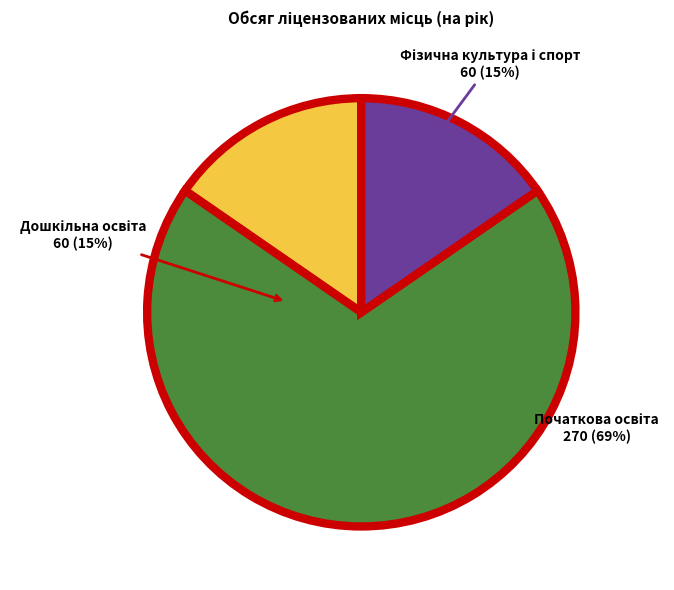

To the nearest percent, what is the combined percentage of Початкова освіта (A3) and Дошкільна освіта (A2)?

85%